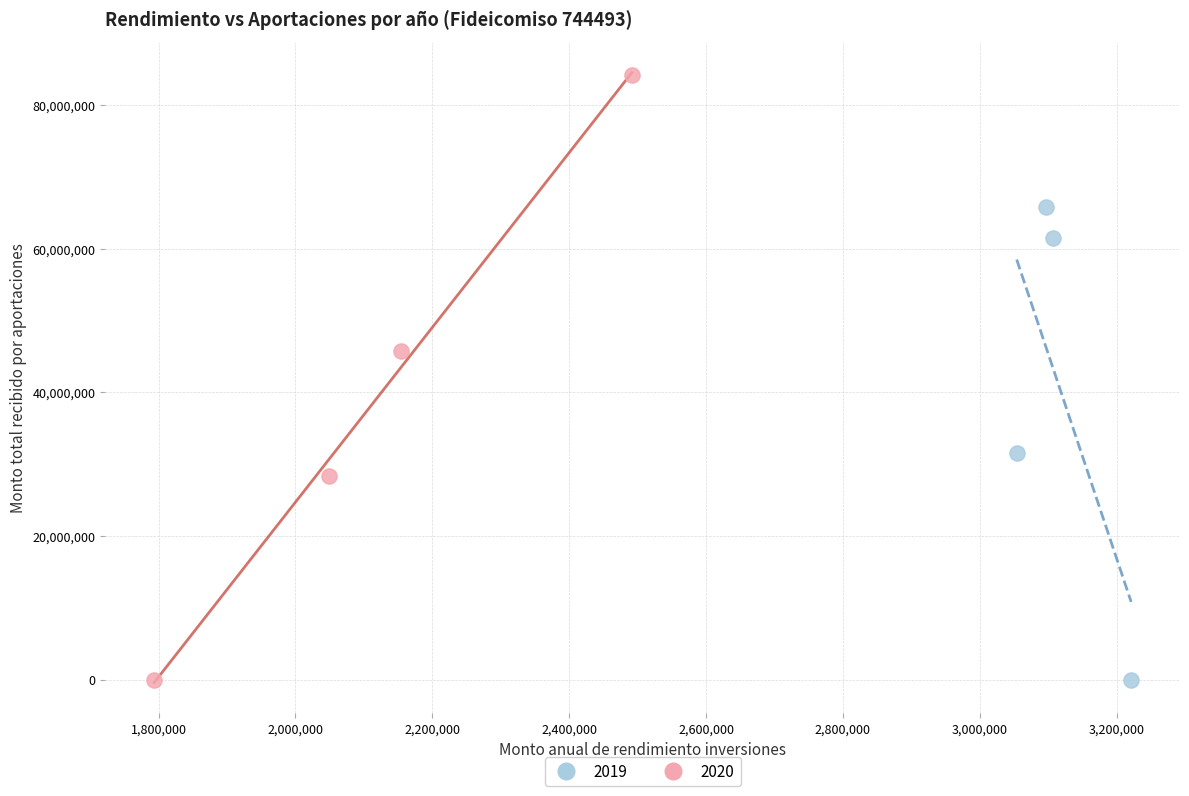

Which series has the widest spread of Y values?

2020